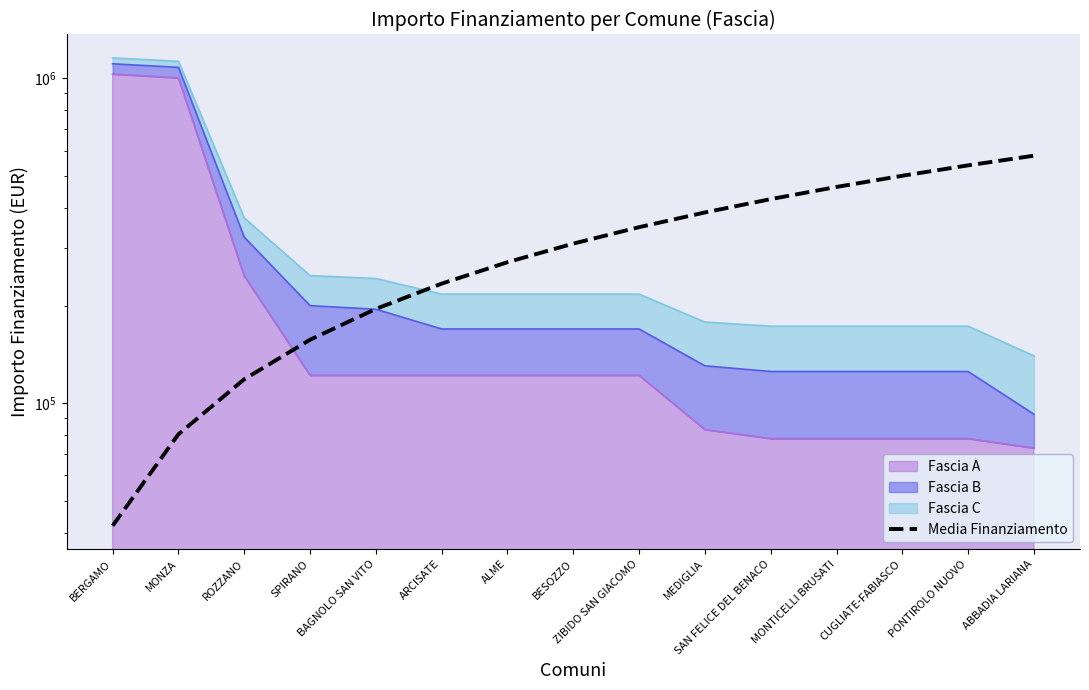

Which category has the lowest value across all series?

BERGAMO